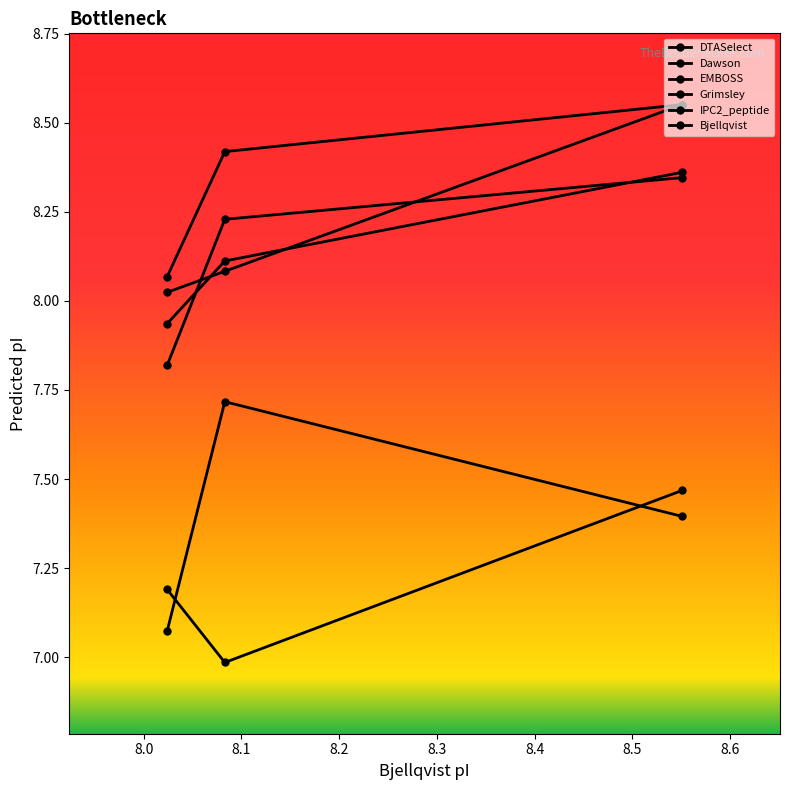

Is this an area chart (filled region under the line)?

No